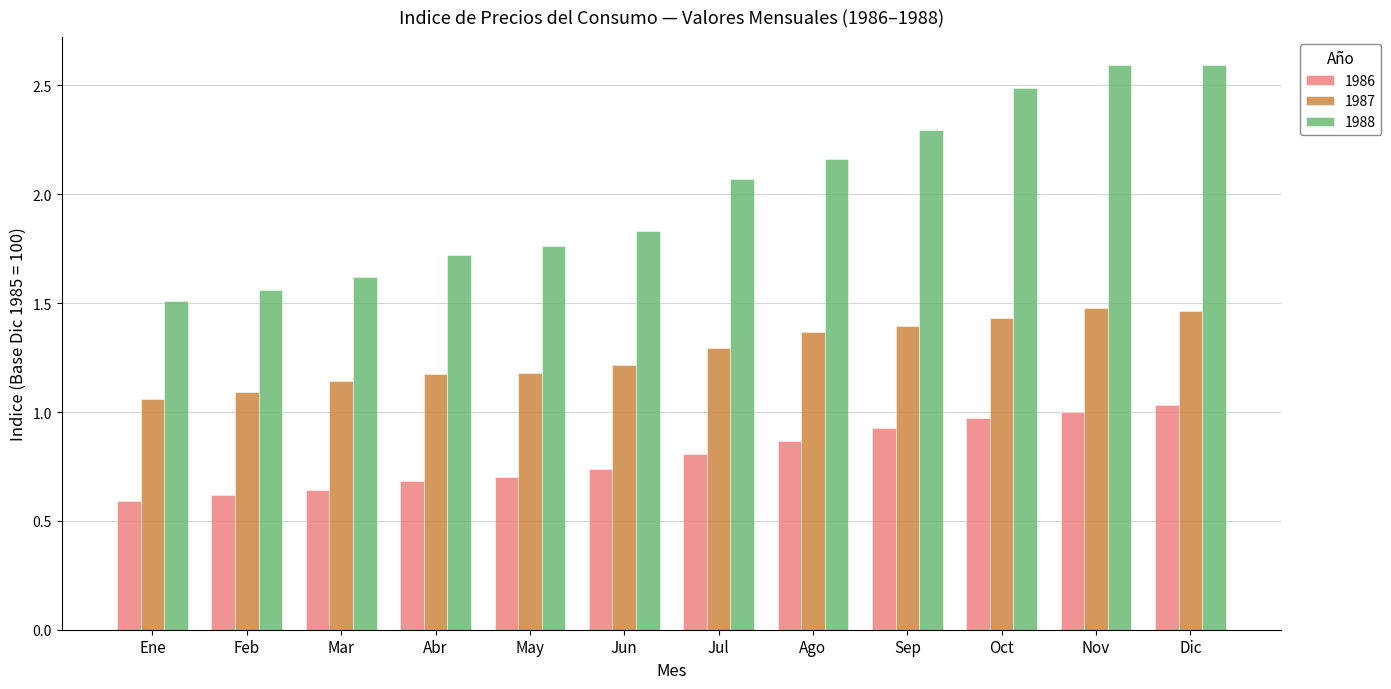

What is the difference between the highest and lowest values at Jul?

1.3